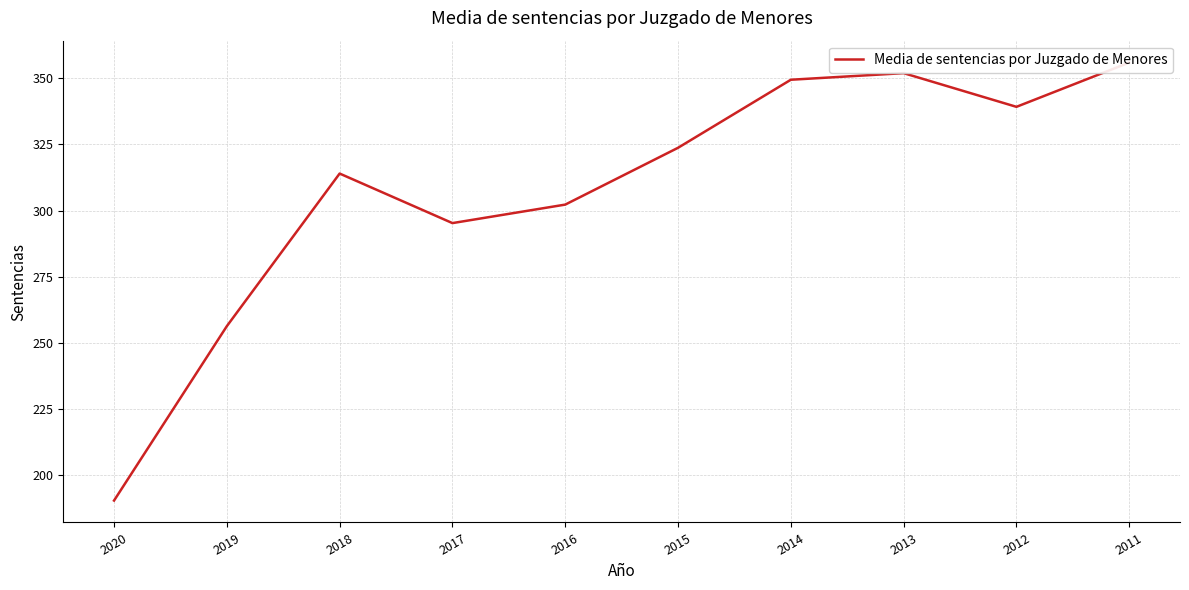

List the labels in order of value, smallest first.

2020, 2019, 2017, 2016, 2018, 2015, 2012, 2014, 2013, 2011